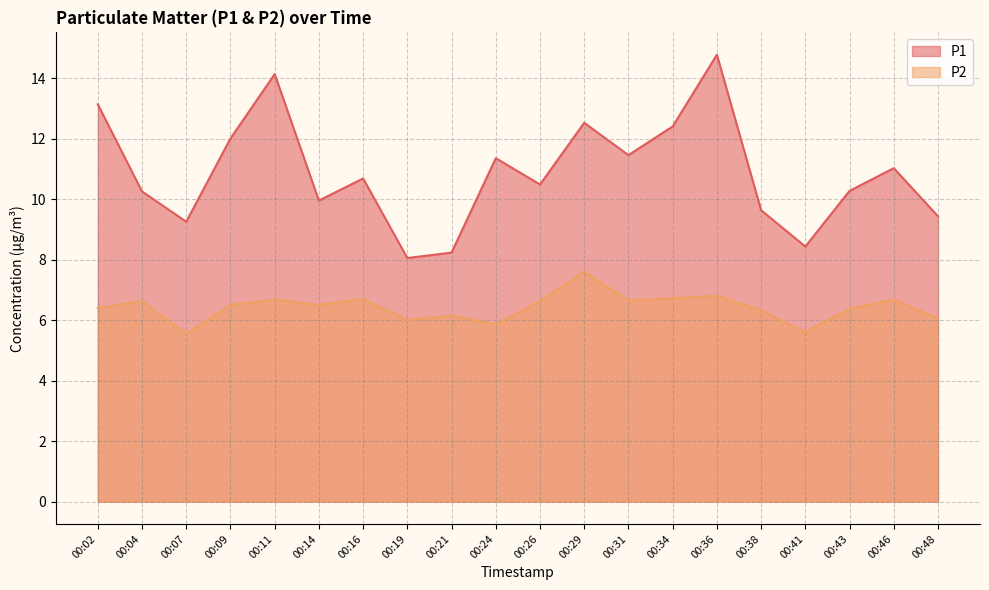

Which category has the highest value across all series?

00:36